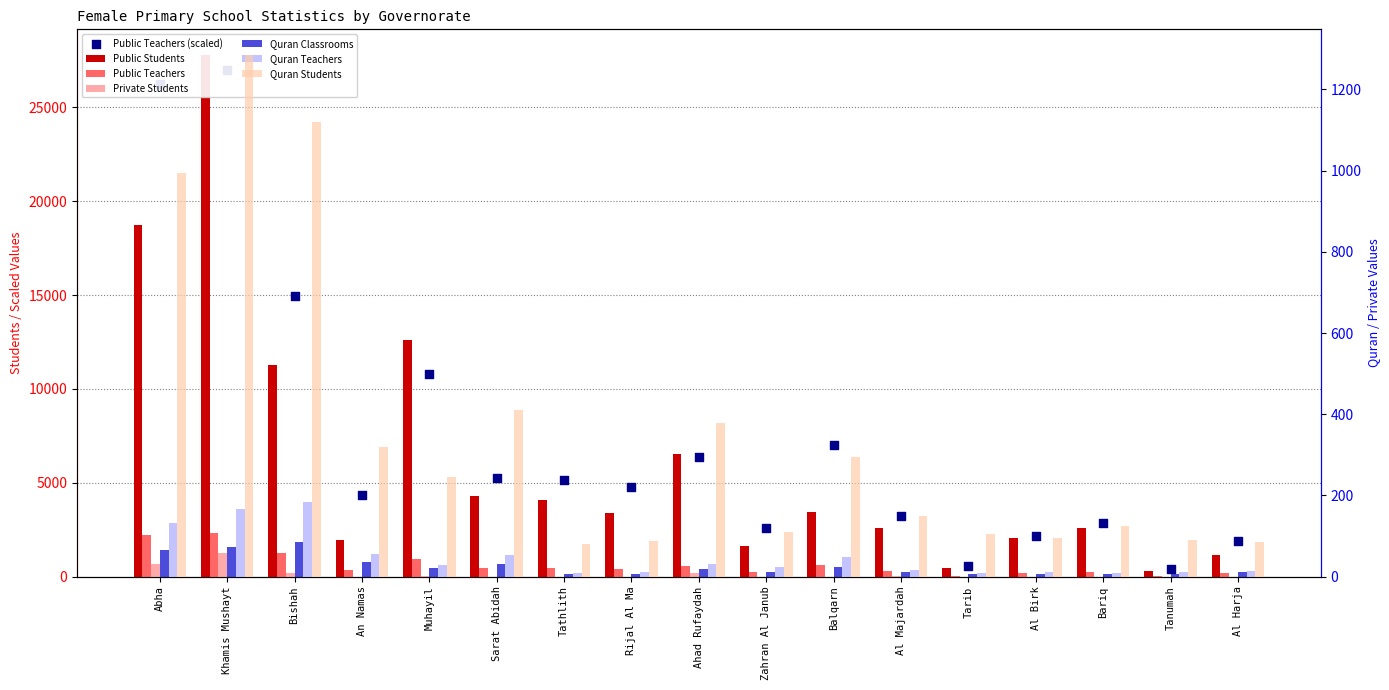

Is the value of Quran Teachers at Bishah greater than the value of Quran Students at Bariq?

Yes